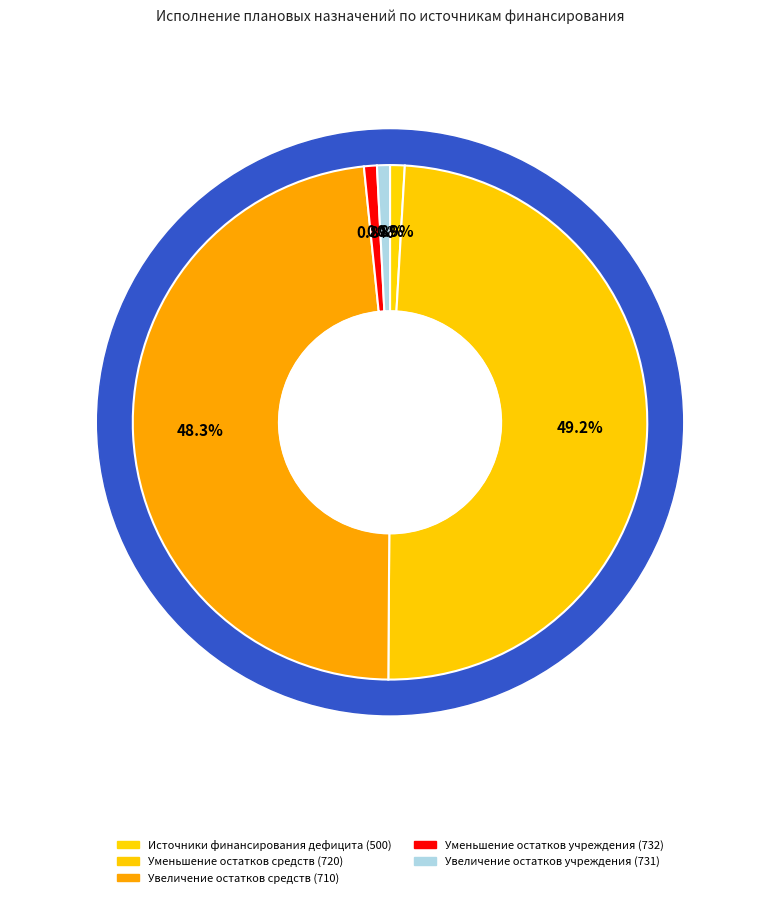

Which has a higher value, Уменьшение остатков средств (720) or Увеличение остатков средств (710)?

Уменьшение остатков средств (720)